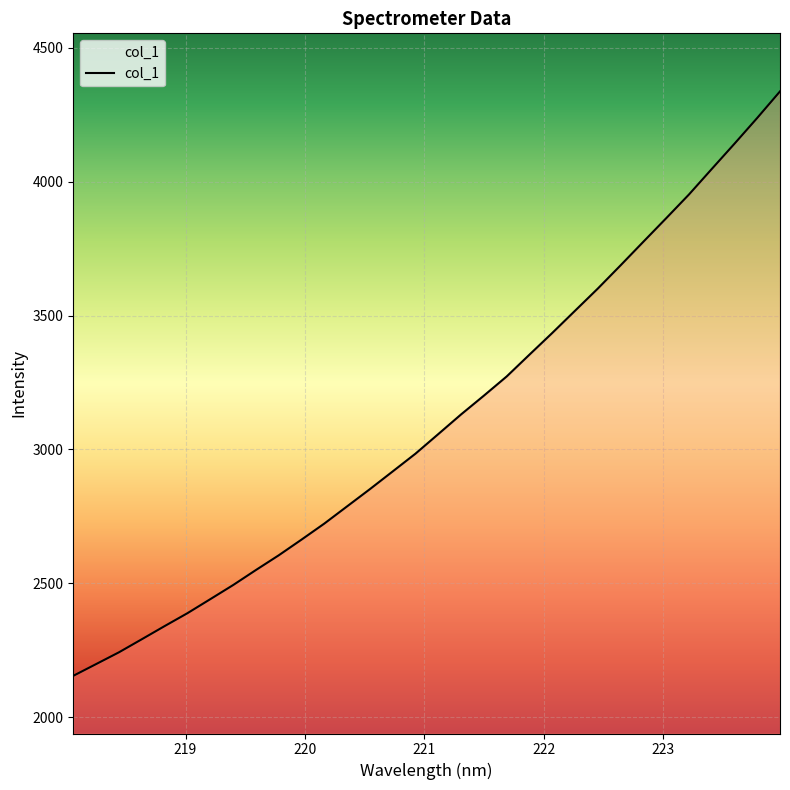

What is the smallest value displayed?

2154.4